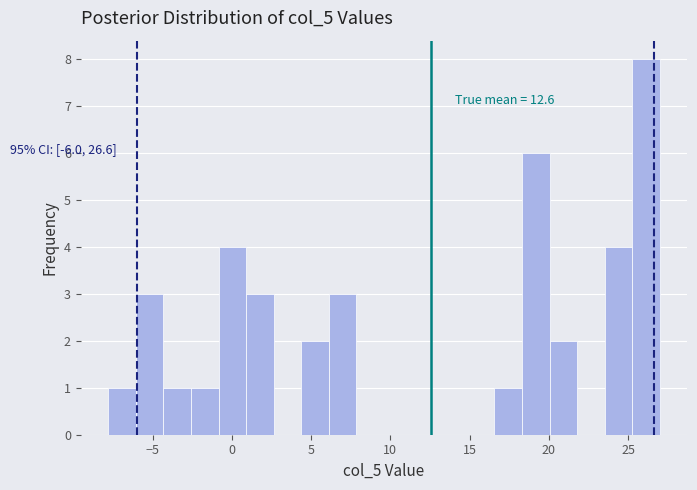

Read against the x-axis, roughly where is the centre of the tallest bar?

26.0